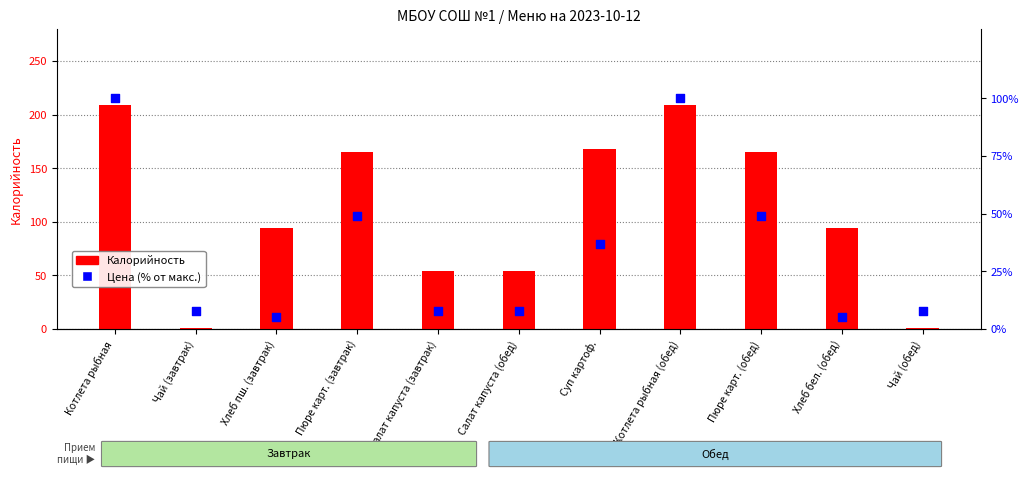

At which category is the sum across all series the highest?

Котлета рыбная